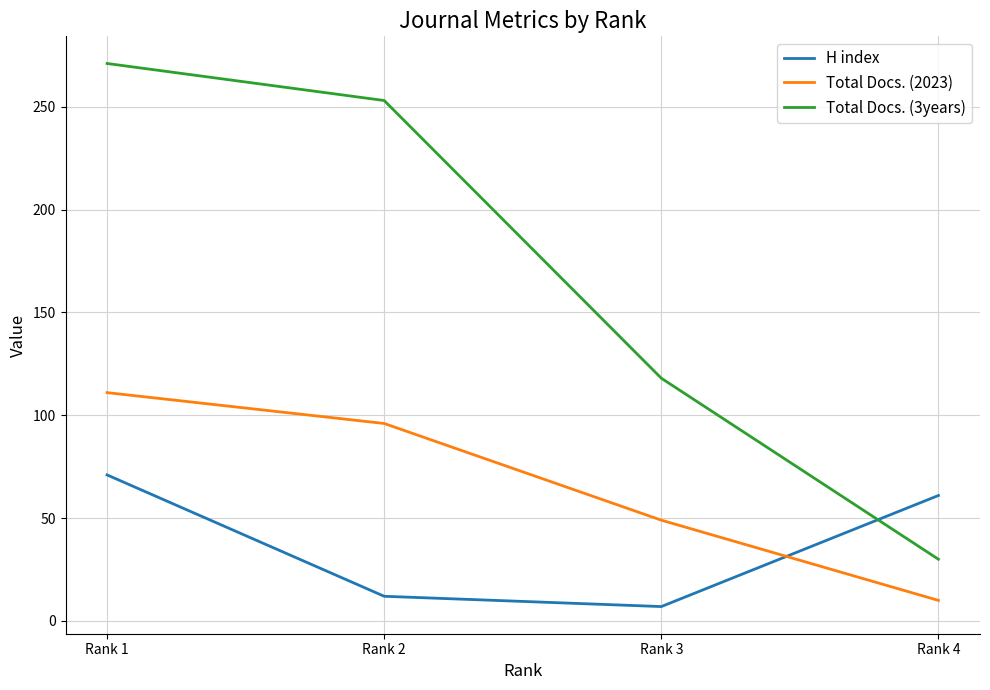

Between which two adjacent categories do H index and Total Docs. (3years) first intersect?

Rank 3 and Rank 4